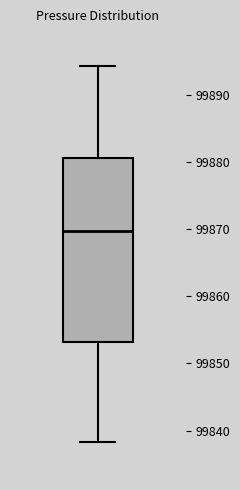

Where is the lower edge of the box on the y-axis? The values are not printed on the chart, so give them approximately, as read against the axis.

99853